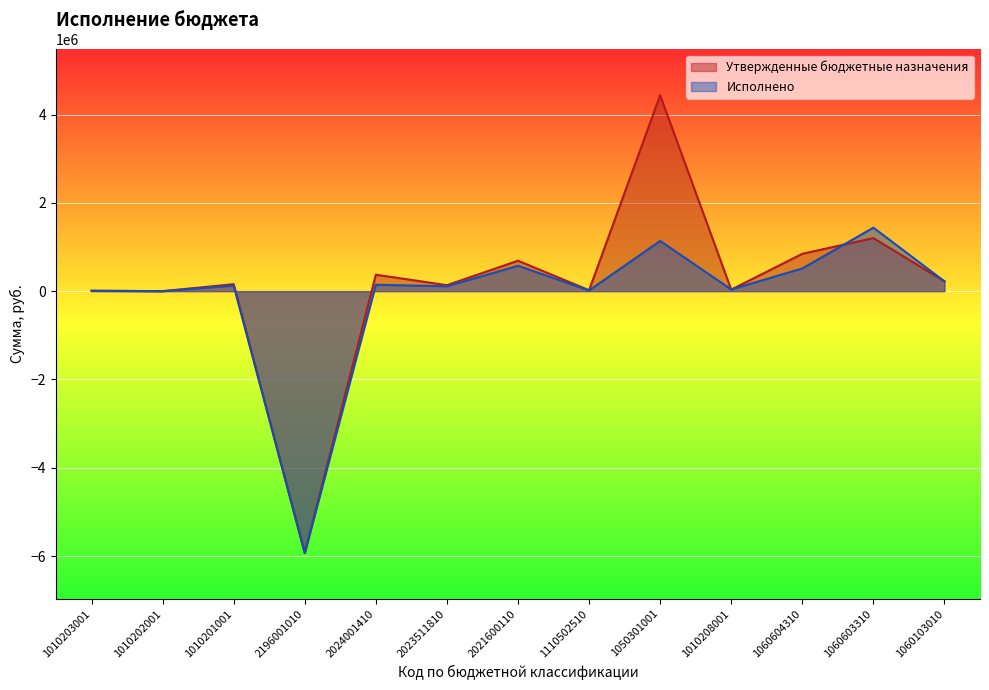

Reading right to left, transcribe all the data shown in this chart.

Утвержденные бюджетные назначения: 1060103010=222000.0	1060603310=1202000.0	1060604310=846000.0	1010208001=34300.0	1050301001=4437061.0	1110502510=21212.0	2021600110=689594.0	2023511810=135094.0	2024001410=372569.7	2196001010=-5931049.6	1010201001=157667.0	1010202001=15.0	1010203001=8711.0
Исполнено: 1060103010=222432.3	1060603310=1438199.8	1060604310=514029.8	1010208001=38797.1	1050301001=1137494.0	1110502510=15909.2	2021600110=574660.0	2023511810=110087.8	2024001410=145147.0	2196001010=-5931049.6	1010201001=125654.0	1010202001=0.0	1010203001=8328.2